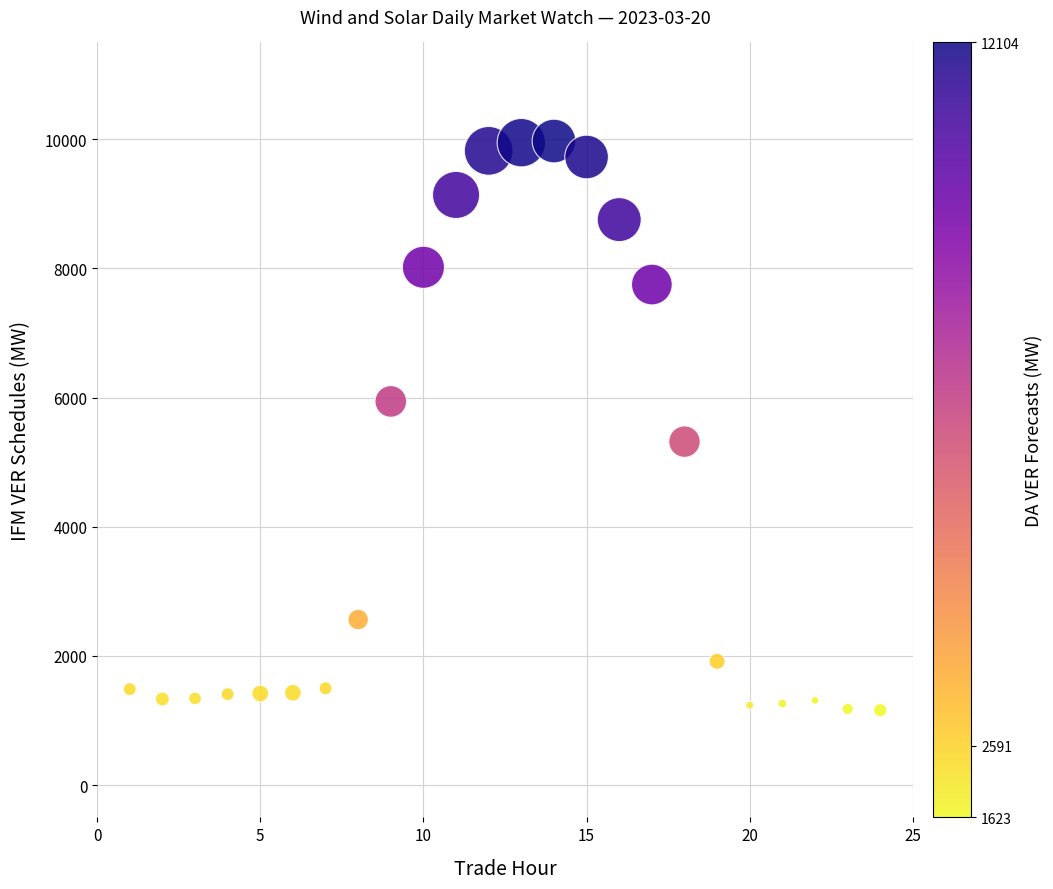

What Y value in the scatter plot is closest to 5566?

5318.8